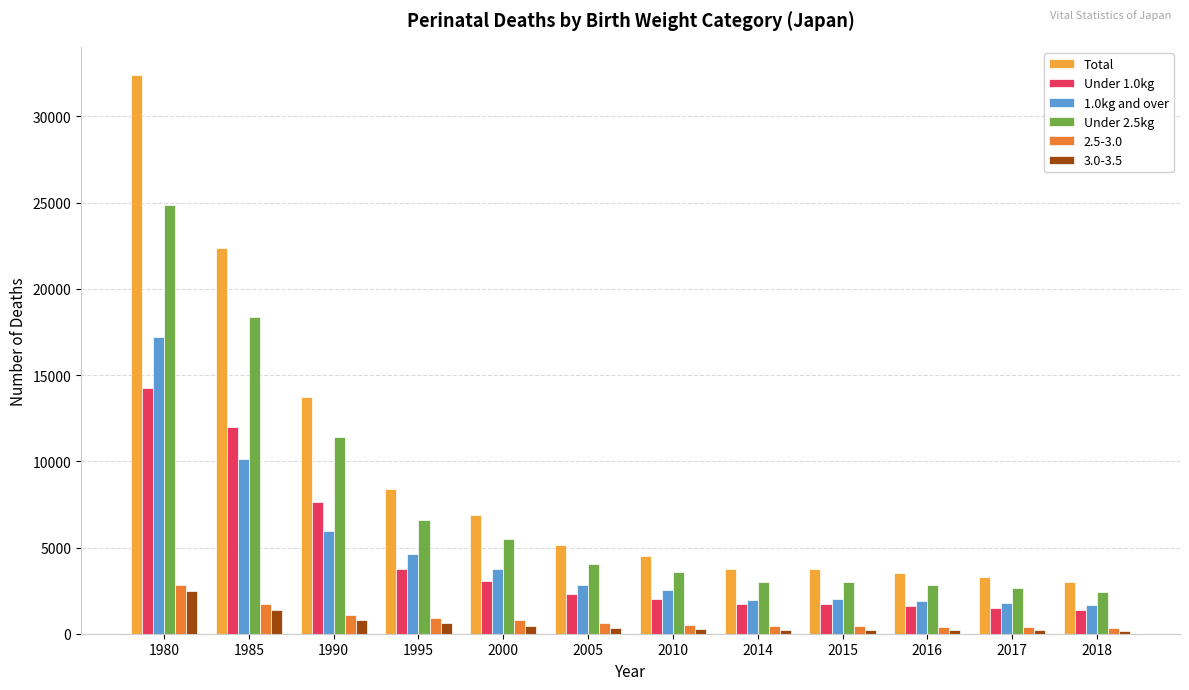

Which series has the widest spread of values?

Total